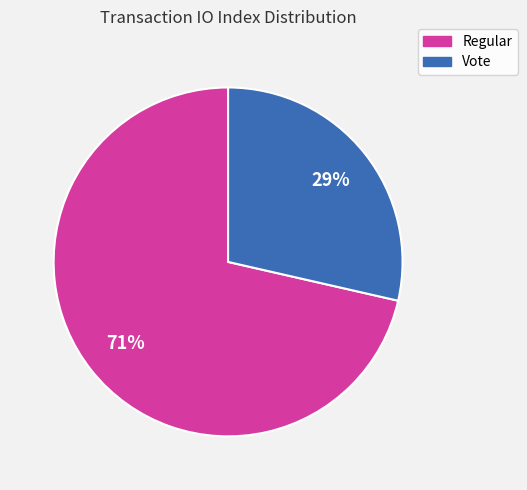

Is the sum of Regular and Vote greater than half?

Yes